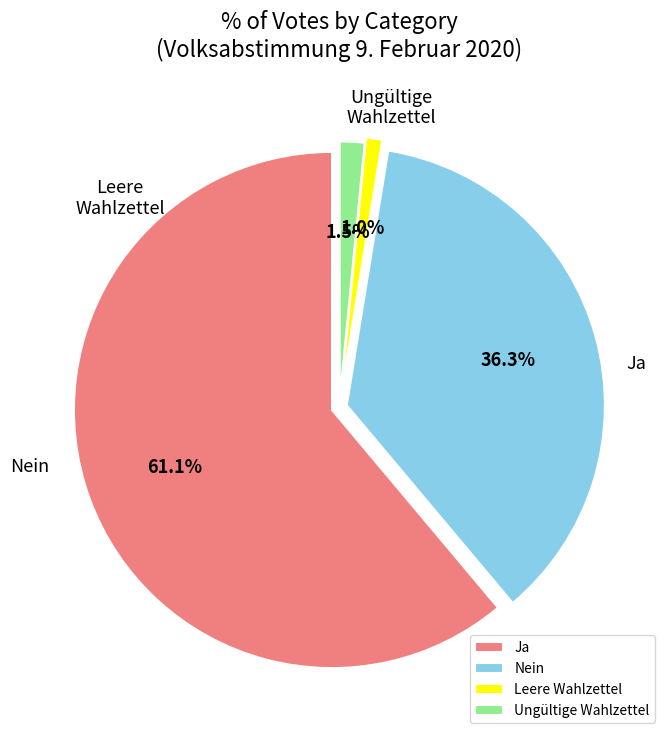

What percentage is NOT represented by Leere Wahlzettel?

99.0%